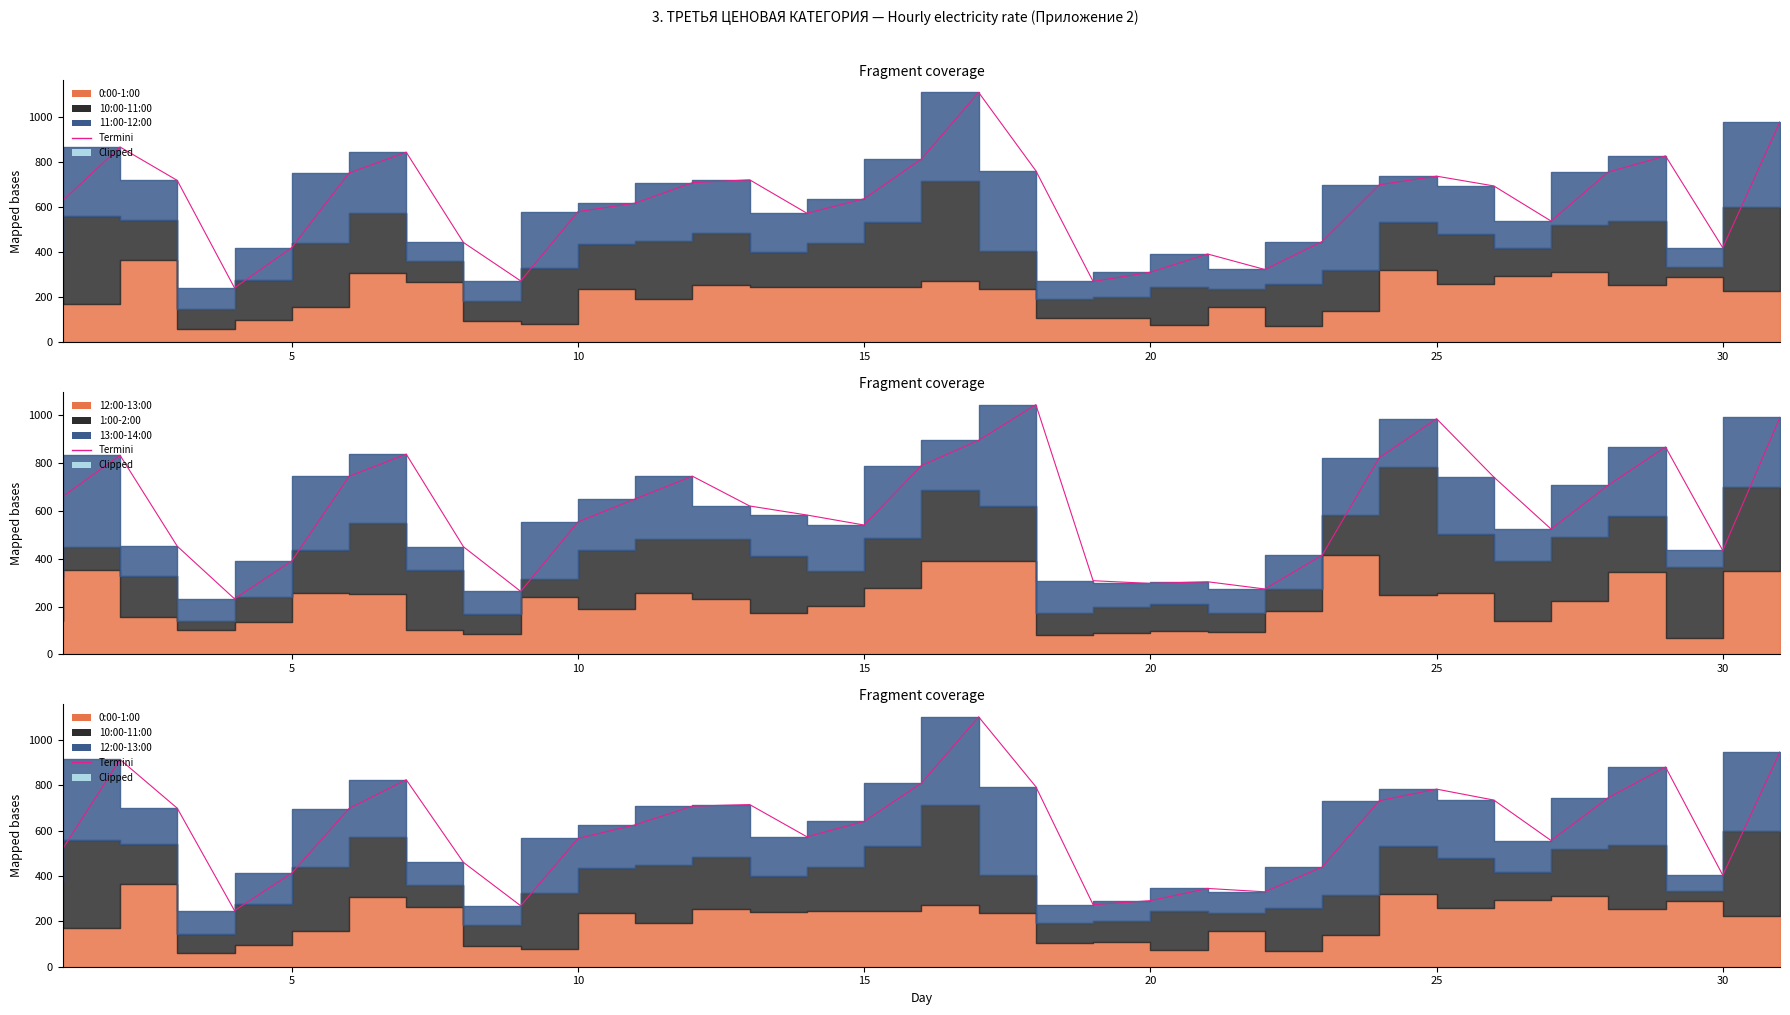

Is it true that the value at 27 is 1023.6?

False